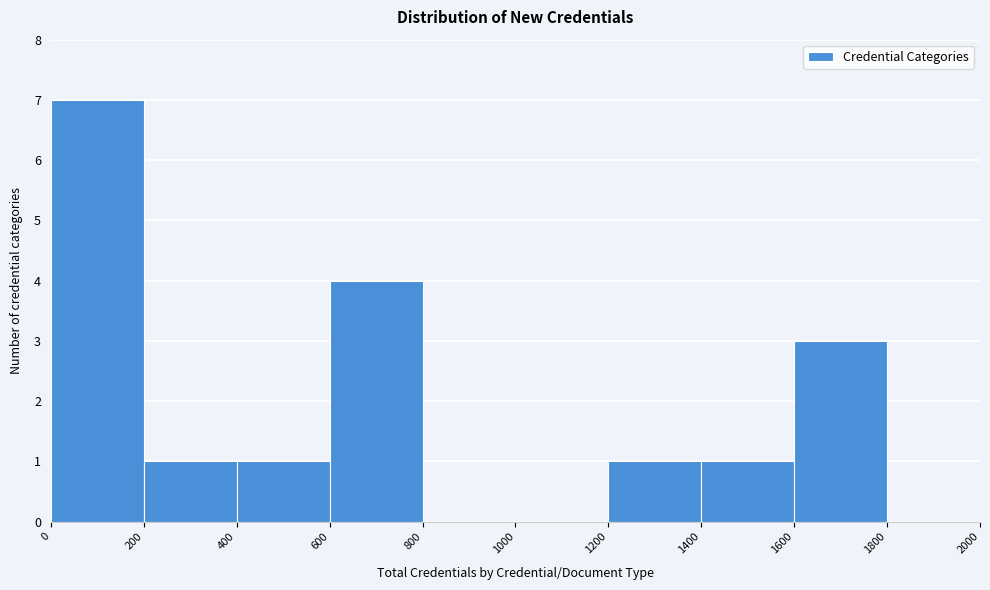

Reading left to right, transcribe this chart: for each bar, give the range it covers on the x-axis and its height. The values are not printed on the chart, so give them approximately, as read against the axis.

0 to 200: 7
200 to 400: 1
400 to 600: 1
600 to 800: 4
800 to 1000: 0
1000 to 1200: 0
1200 to 1400: 1
1400 to 1600: 1
1600 to 1800: 3
1800 to 2000: 0